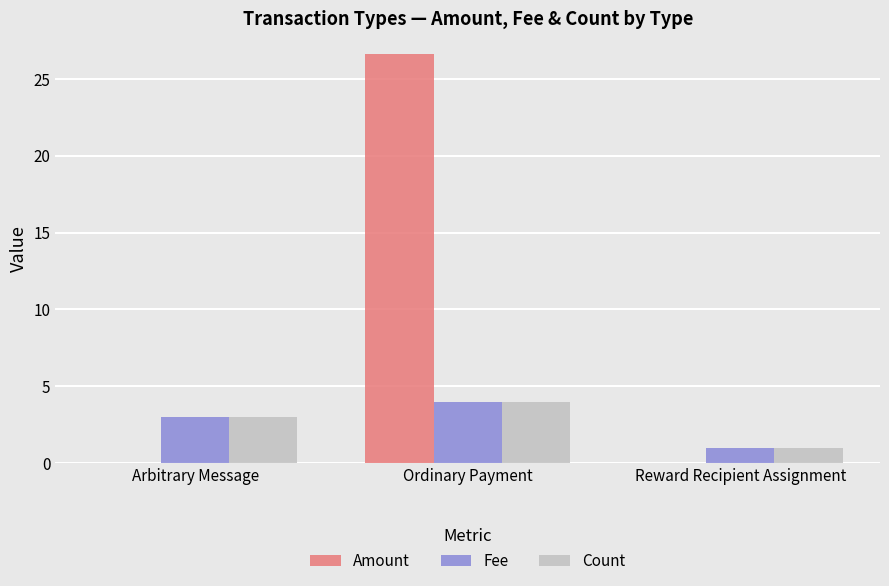

What is the maximum value shown in the chart?

26.6